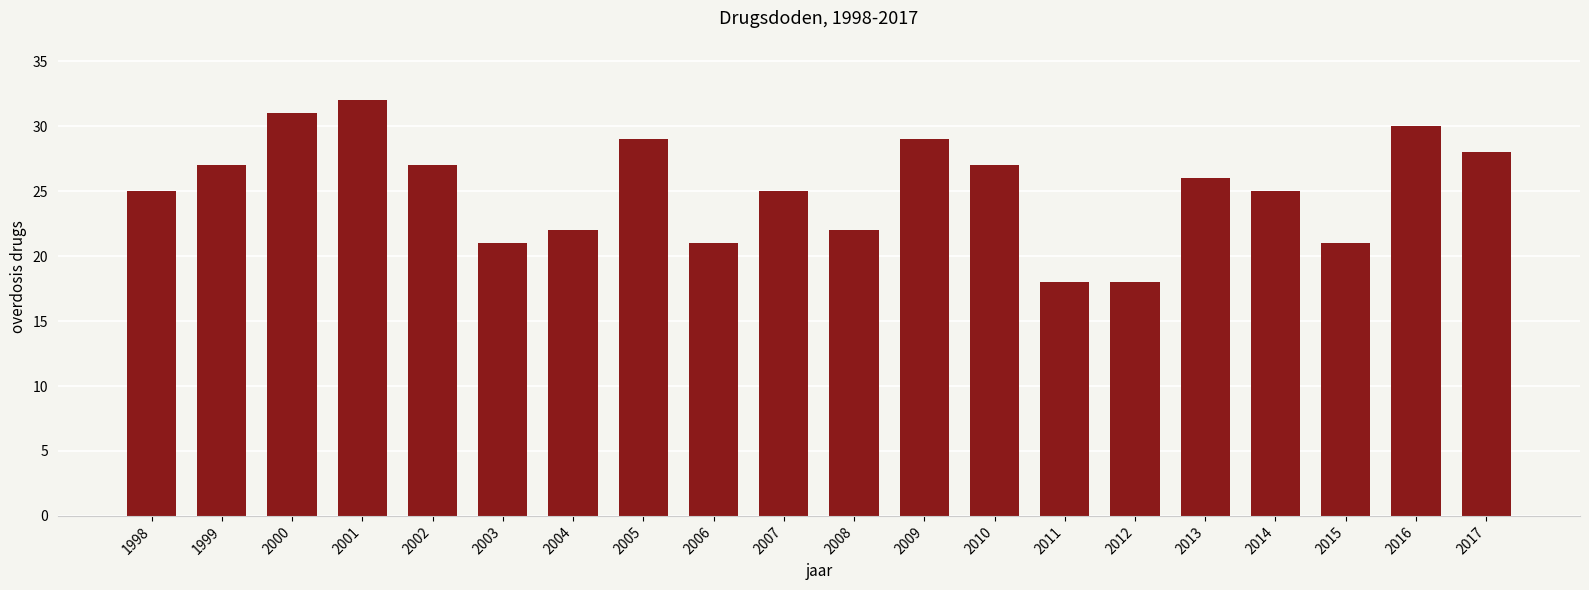

True or false: the data shows 35 at 1998.

False